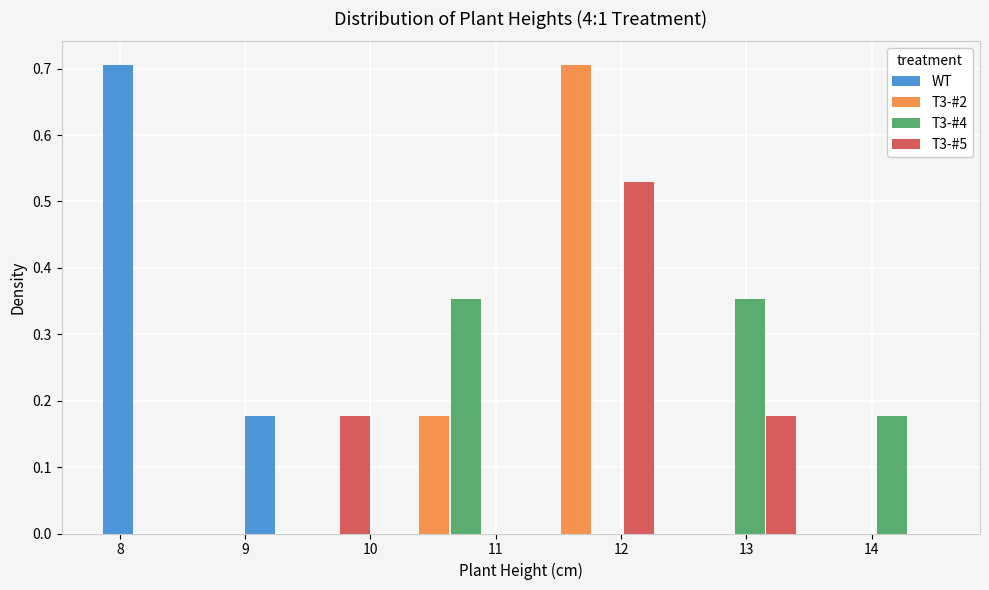

In the T3-#2 series, which range on the x-axis has the tallest bar?

11.2 to 12.3